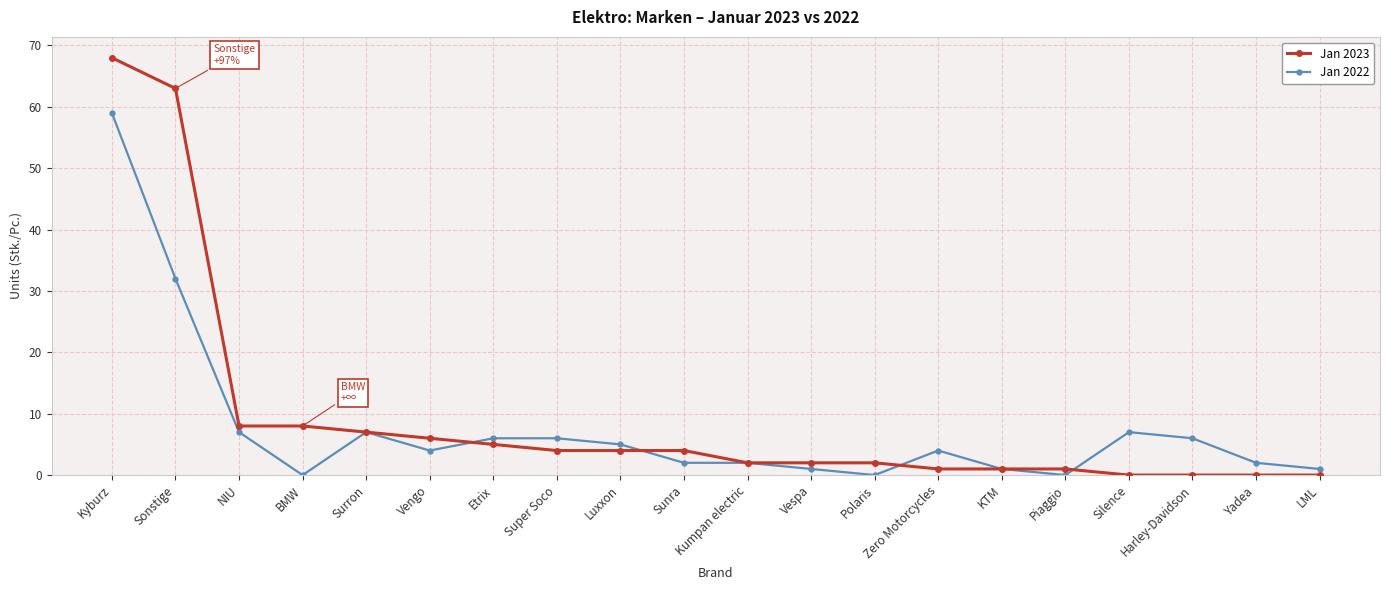

Reading left to right, transcribe all the data shown in this chart.

Jan 2023: Kyburz=68	Sonstige=63	NIU=8	BMW=8	Surron=7	Vengo=6	Etrix=5	Super Soco=4	Luxxon=4	Sunra=4	Kumpan electric=2	Vespa=2	Polaris=2	Zero Motorcycles=1	KTM=1	Piaggio=1	Silence=0	Harley-Davidson=0	Yadea=0	LML=0
Jan 2022: Kyburz=59	Sonstige=32	NIU=7	BMW=0	Surron=7	Vengo=4	Etrix=6	Super Soco=6	Luxxon=5	Sunra=2	Kumpan electric=2	Vespa=1	Polaris=0	Zero Motorcycles=4	KTM=1	Piaggio=0	Silence=7	Harley-Davidson=6	Yadea=2	LML=1